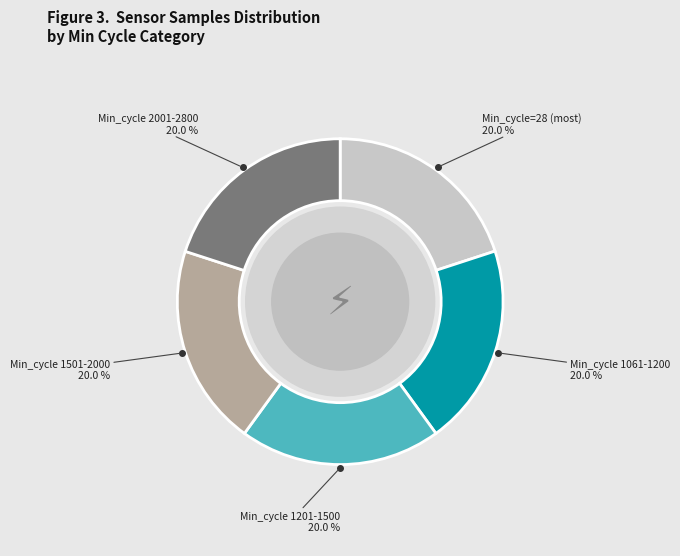

Combined, do Min_cycle=28 (most) and Min_cycle 1501-2000 account for over 50%?

No